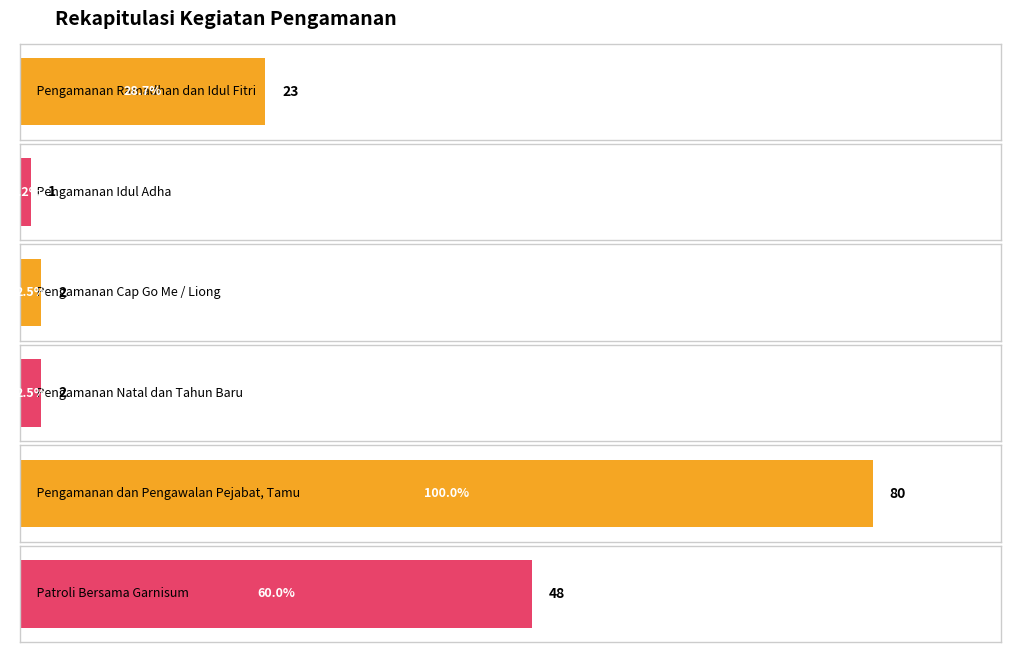

At which label is the value closest to 40?

Patroli Bersama Garnisum